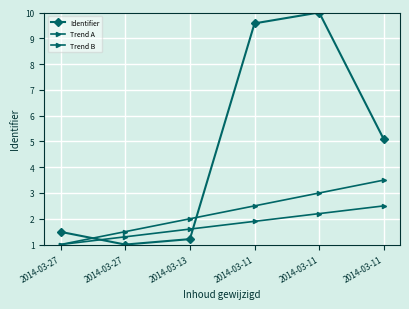

Does the chart display data point markers on the line(s)?

Yes